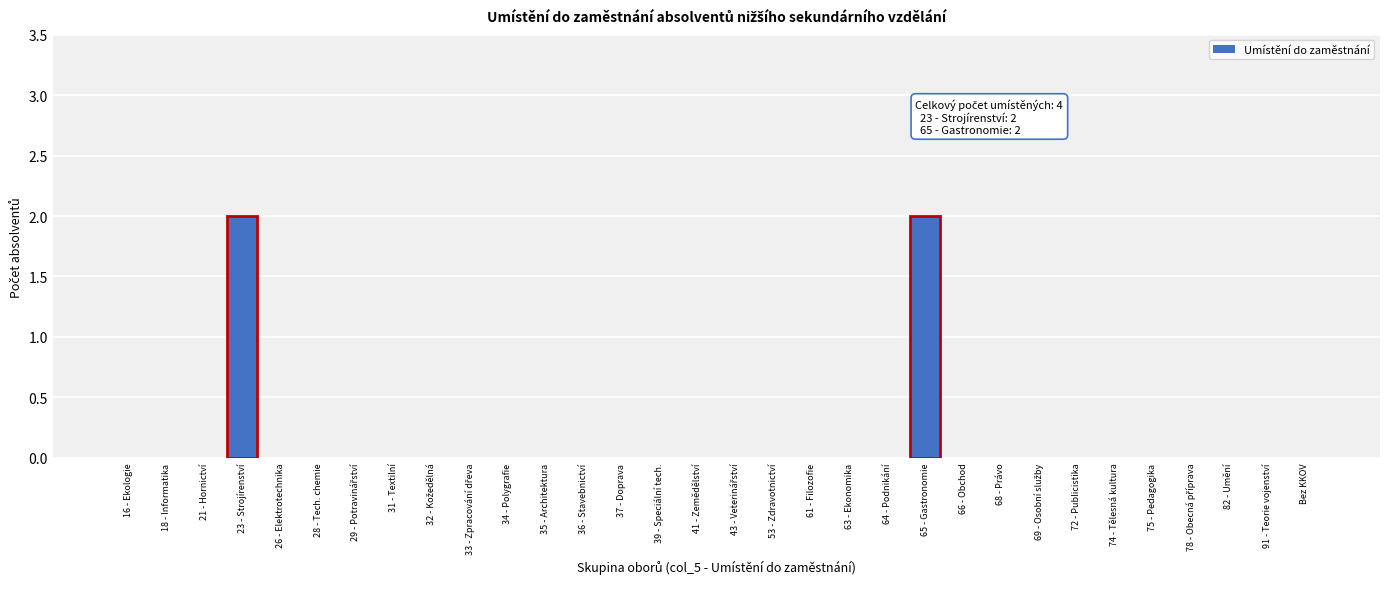

What is the sum of the values at 65 - Gastronomie and 23 - Strojírenství?

4